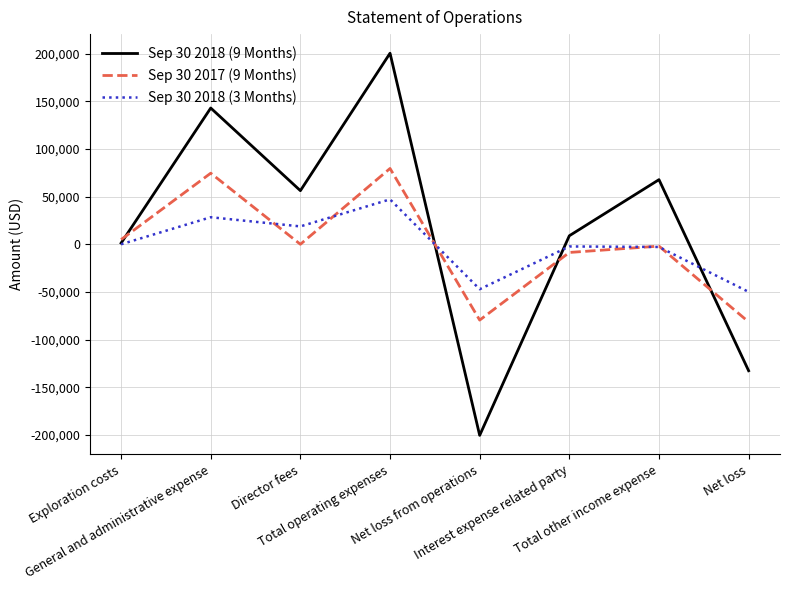

At which category does Sep 30 2017 (9 Months) reach its first local valley?

Director fees